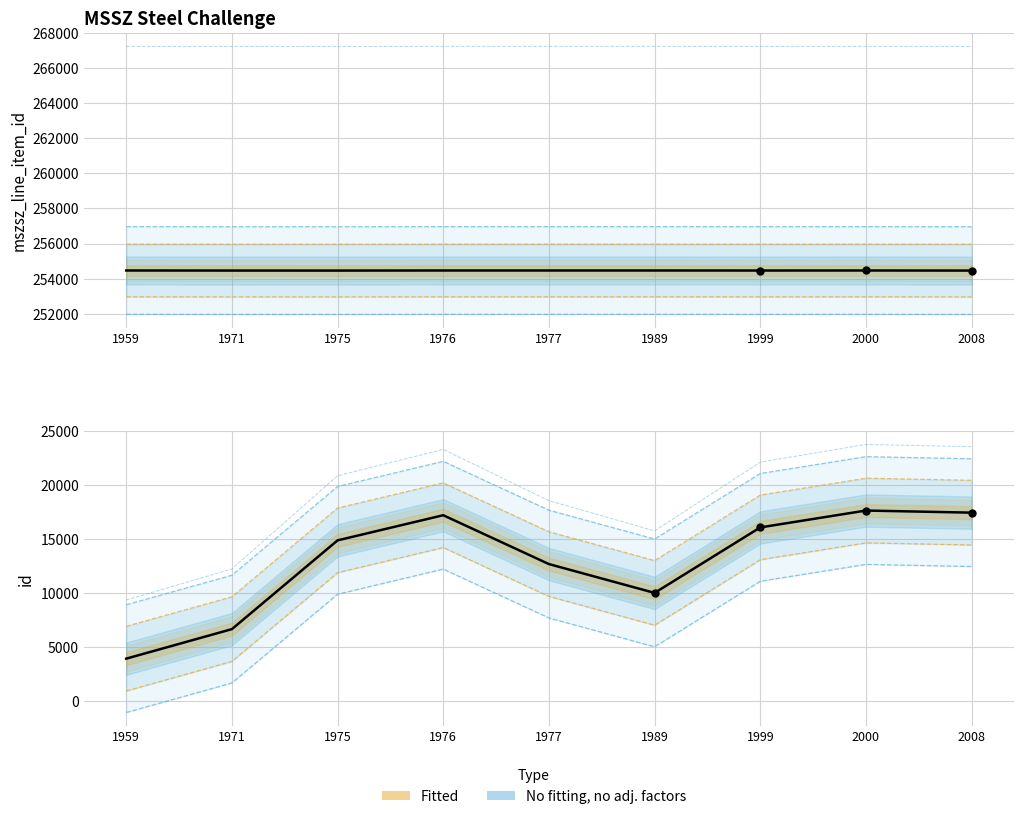

True or false: mszsz_line_item_id has more than 2 interior local peaks.

False